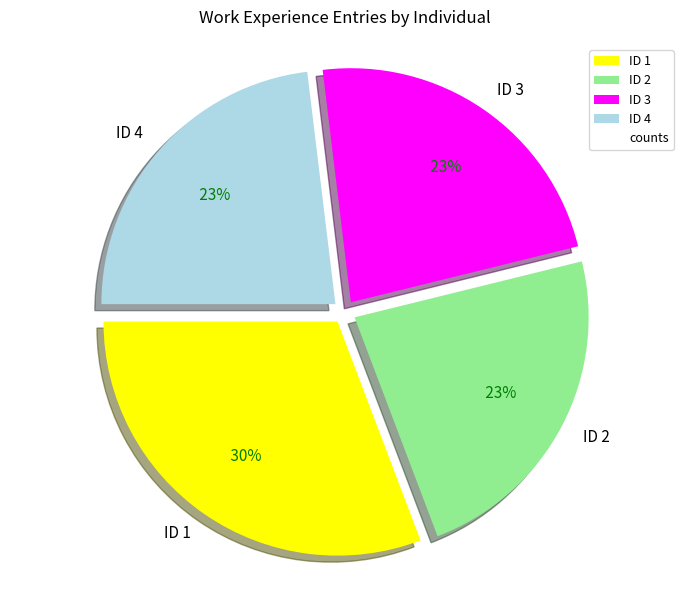

Is it true that ID 3 is 31% of the pie?

False